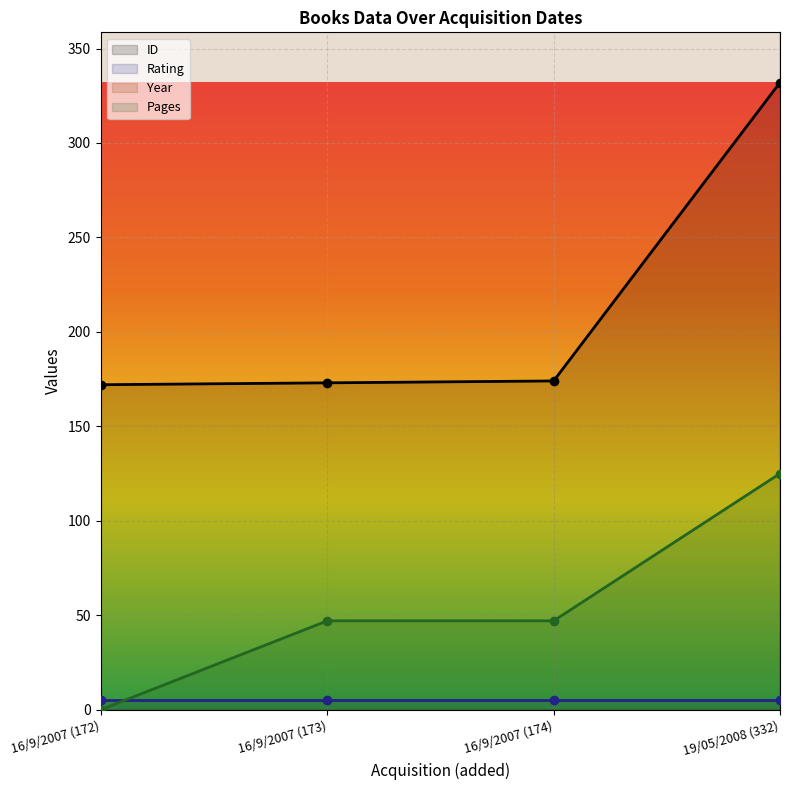

The value of Pages at 16/9/2007 (173) is 12. True or false?

False